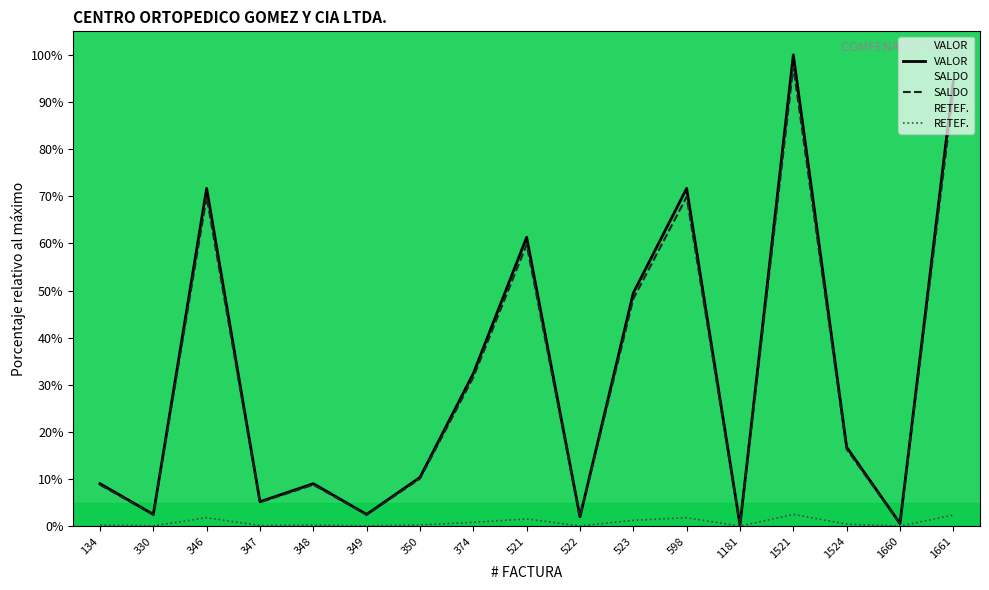

What is the difference between the SALDO values at 347 and 521?

54.7